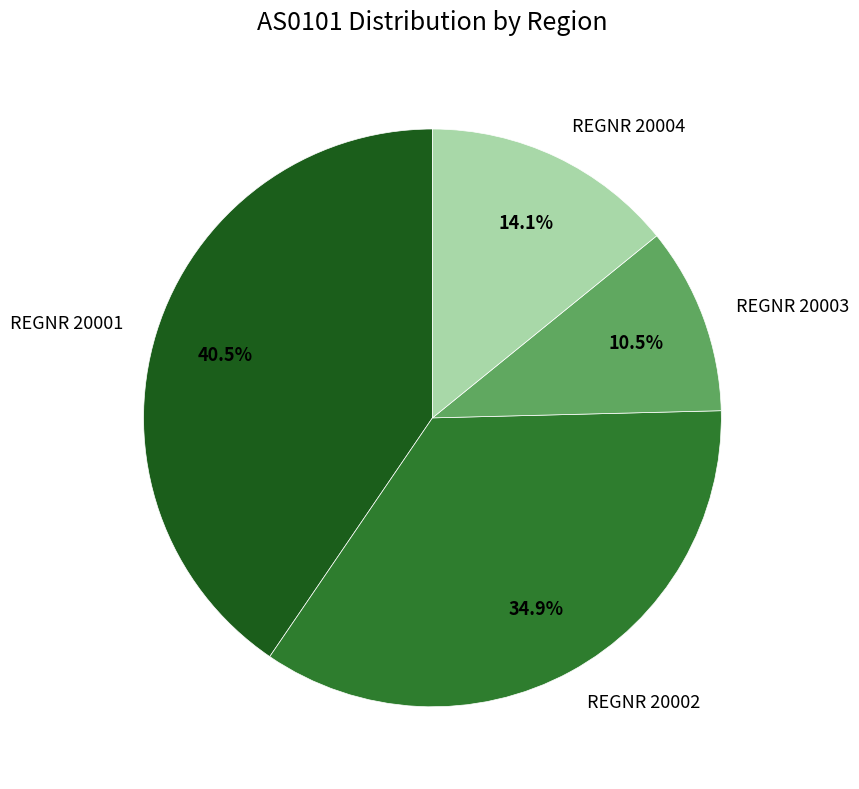

Does REGNR 20003 represent more than half of the total?

No